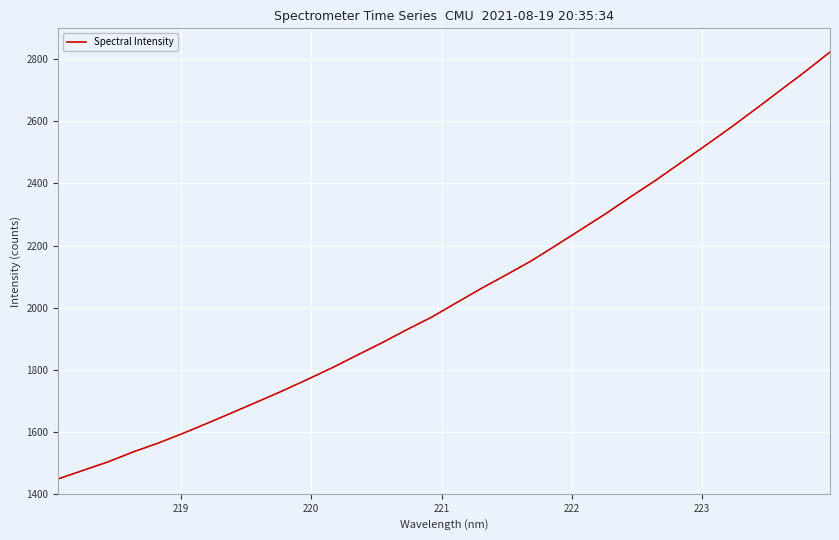

Does the chart have visible grid lines?

Yes